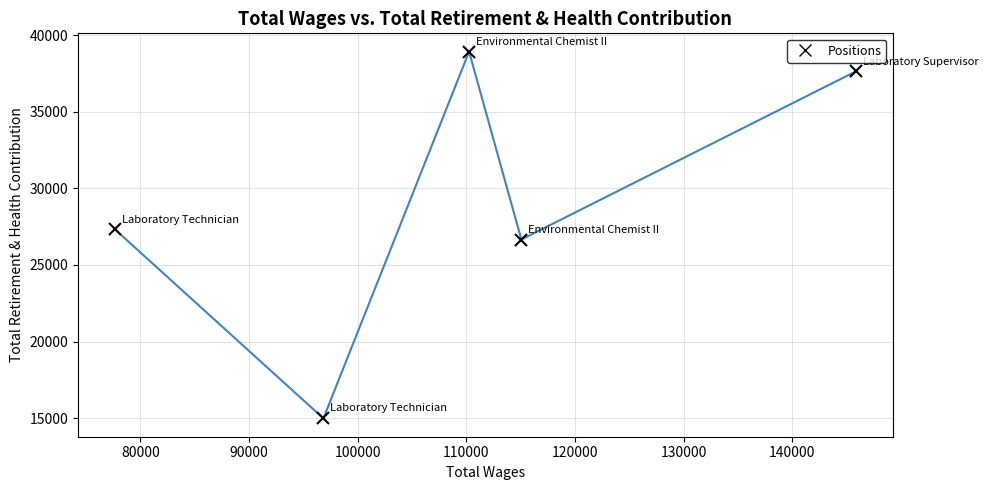

True or false: there are more than 1 points higher than both neighbors.

False